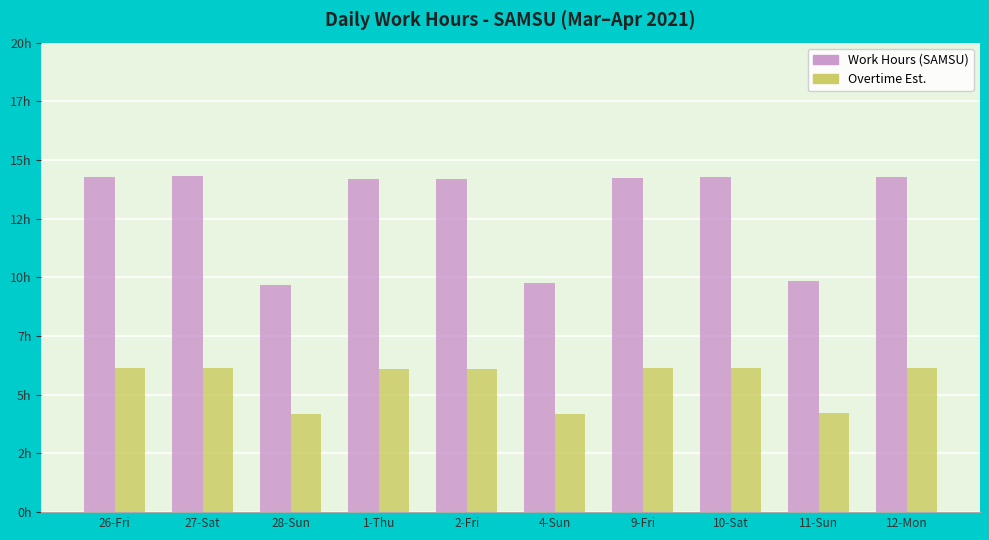

At which category is the sum across all series the highest?

27-Sat